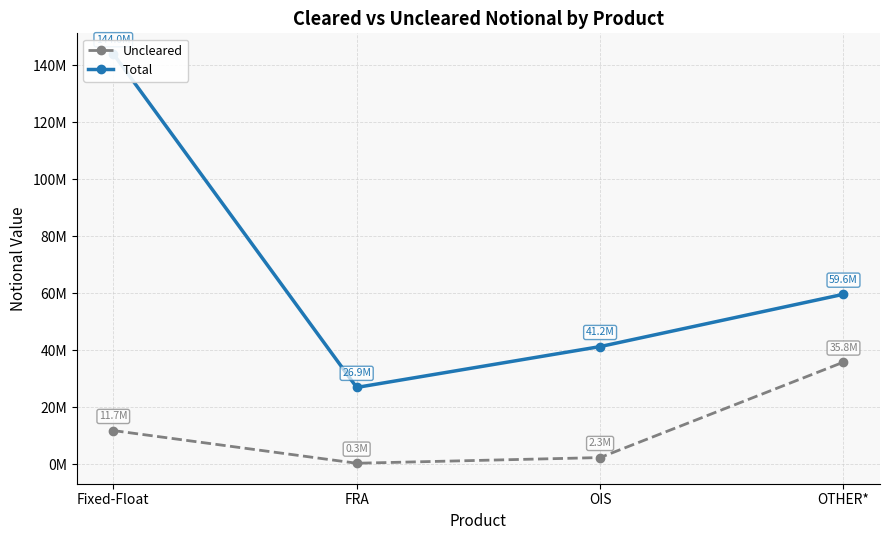

Rank the series by their maximum value, from highest to lowest.

Total, Uncleared